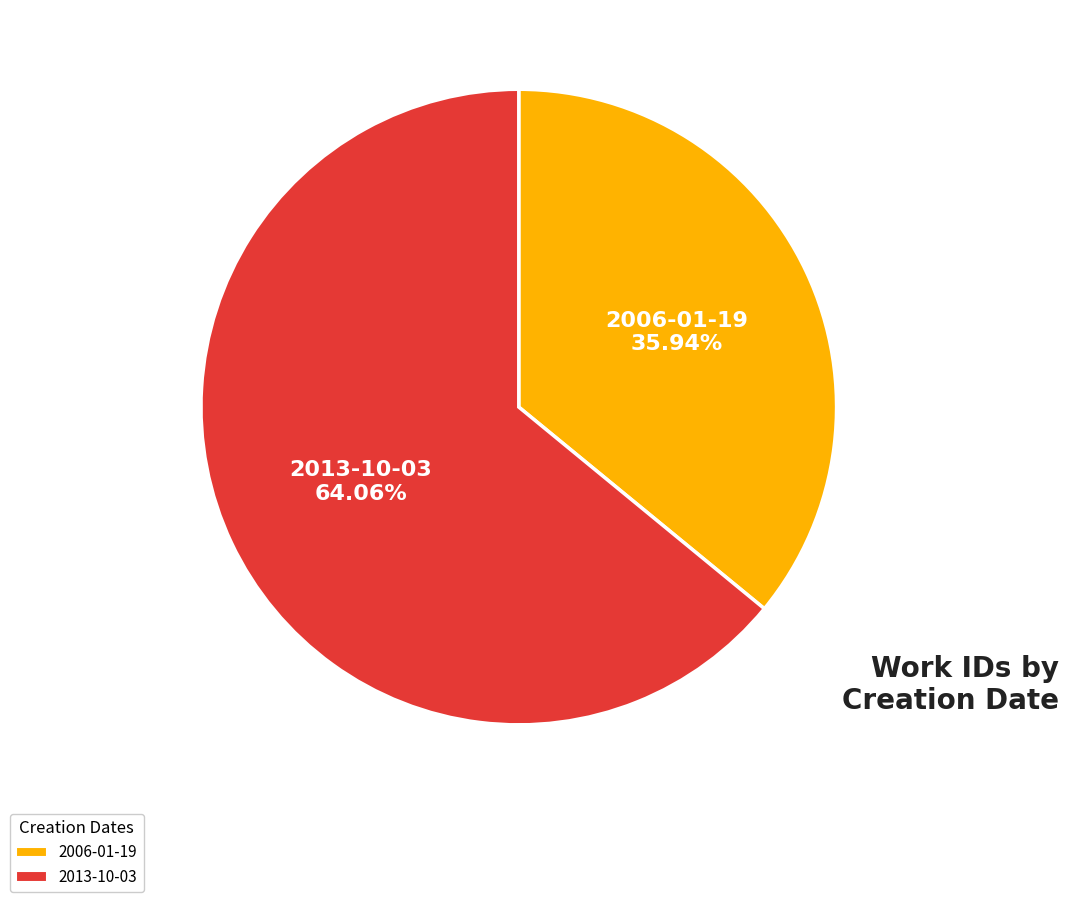

To the nearest percent, what portion does 2013-10-03 represent?

64%